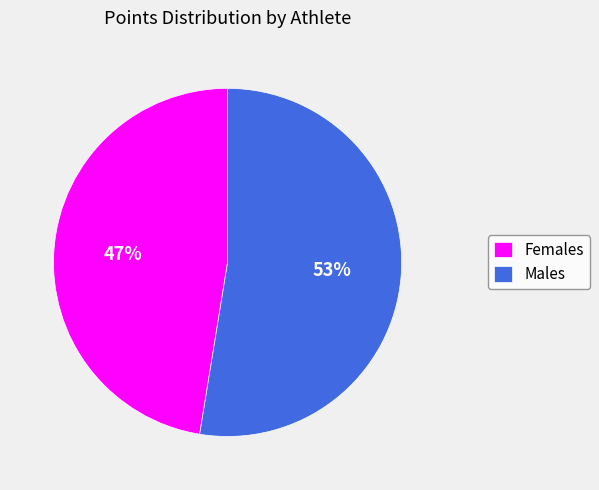

Which slice is the largest?

Males